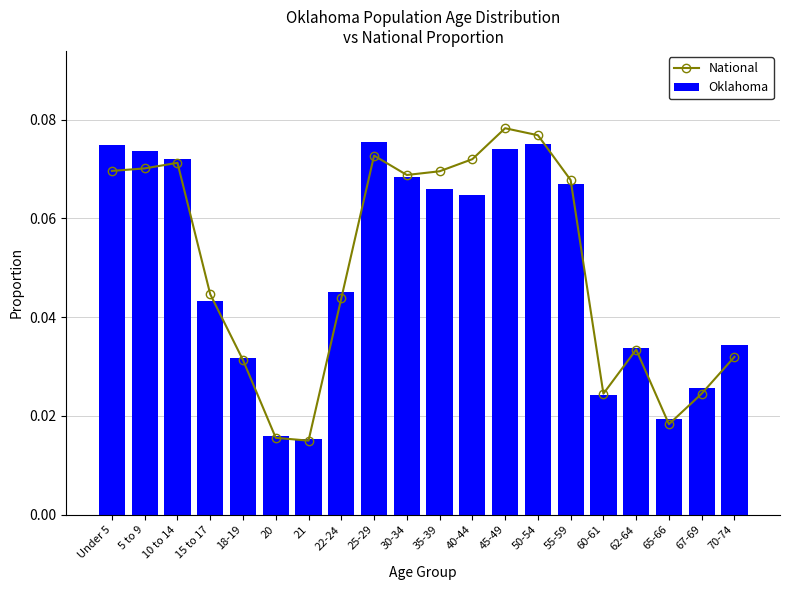

The value of National at 21 is 0.0. True or false?

False